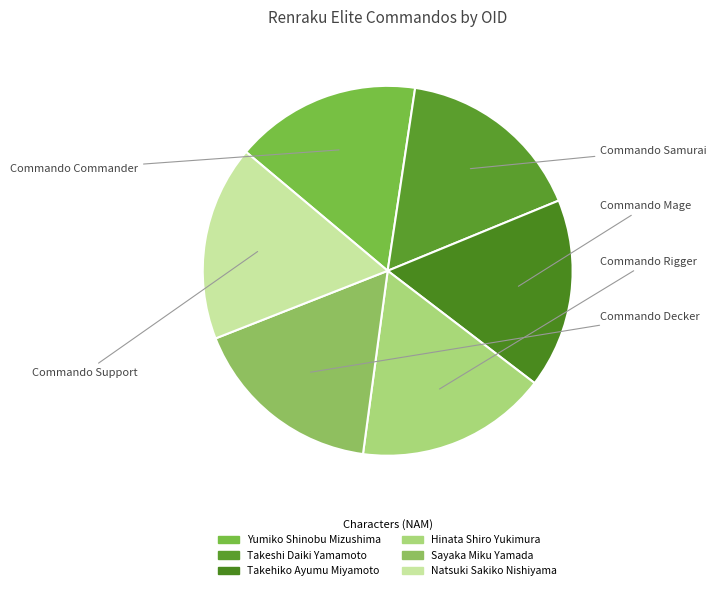

How many slices are in this pie chart?

6